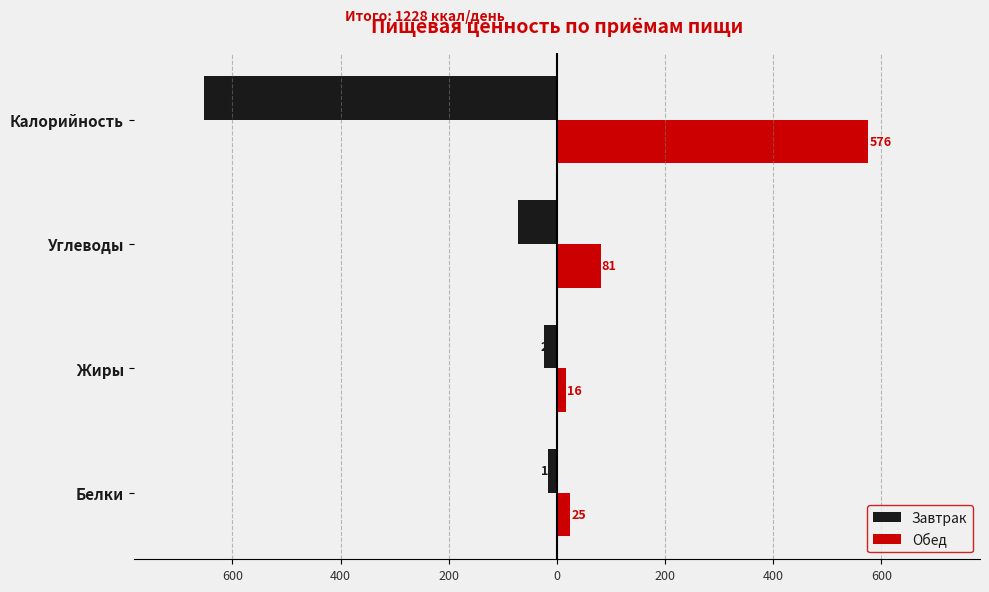

What is the value of the Обед bar at the 1st from the left?

25